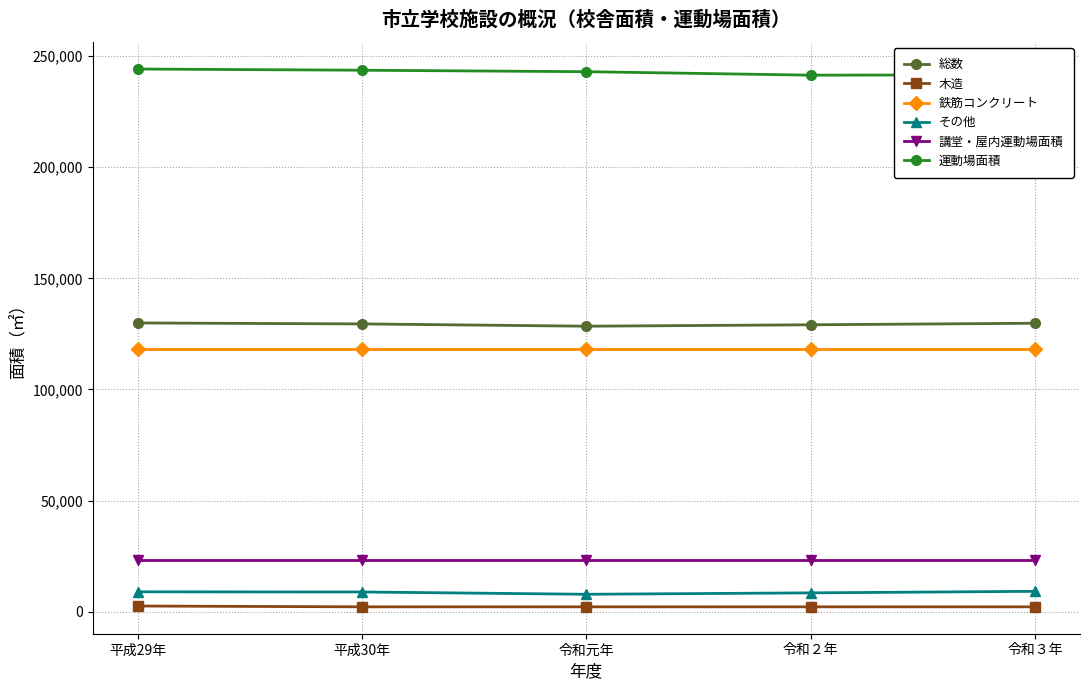

What is the greatest value displayed?

244122.0